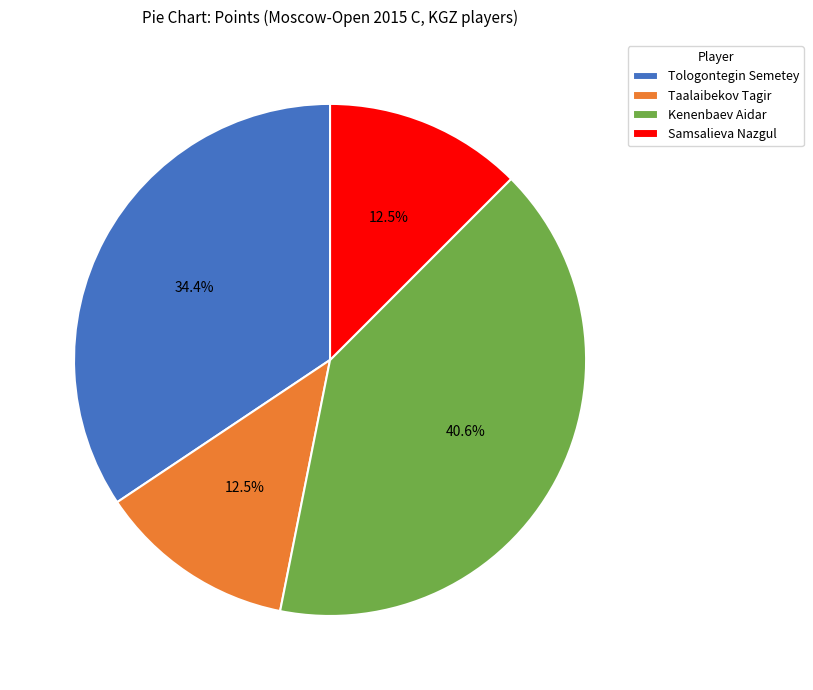

What percentage do Kenenbaev Aidar and Samsalieva Nazgul together represent?

53.1%